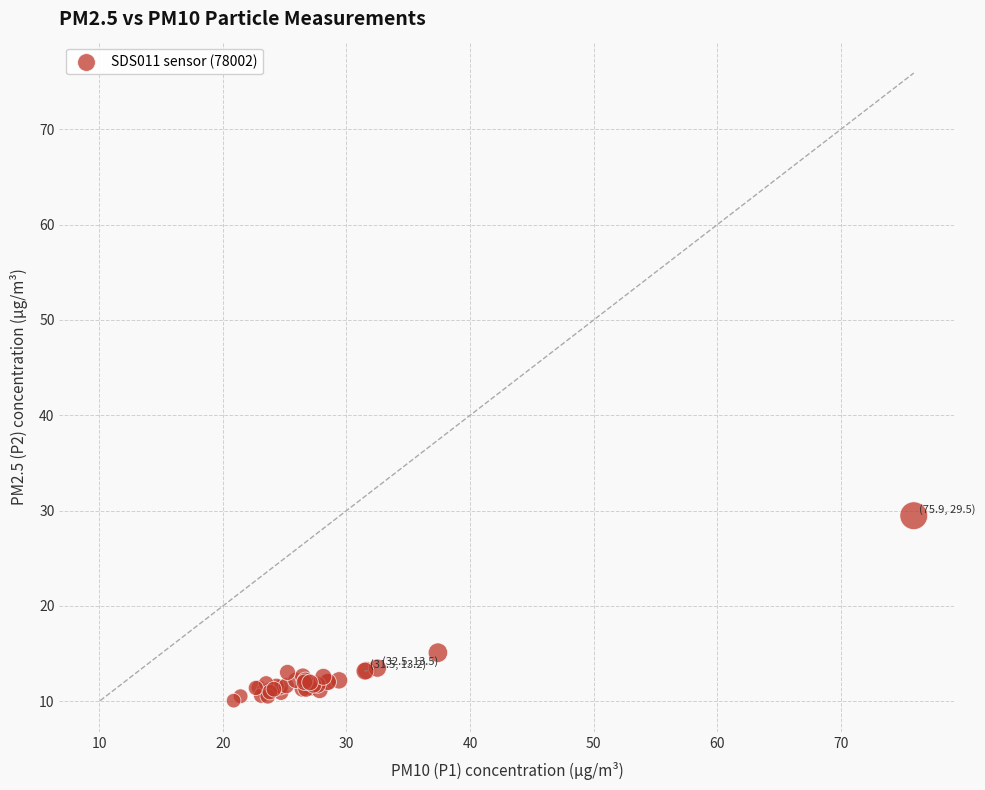

What Y value in the scatter plot is closest to 19?

15.1